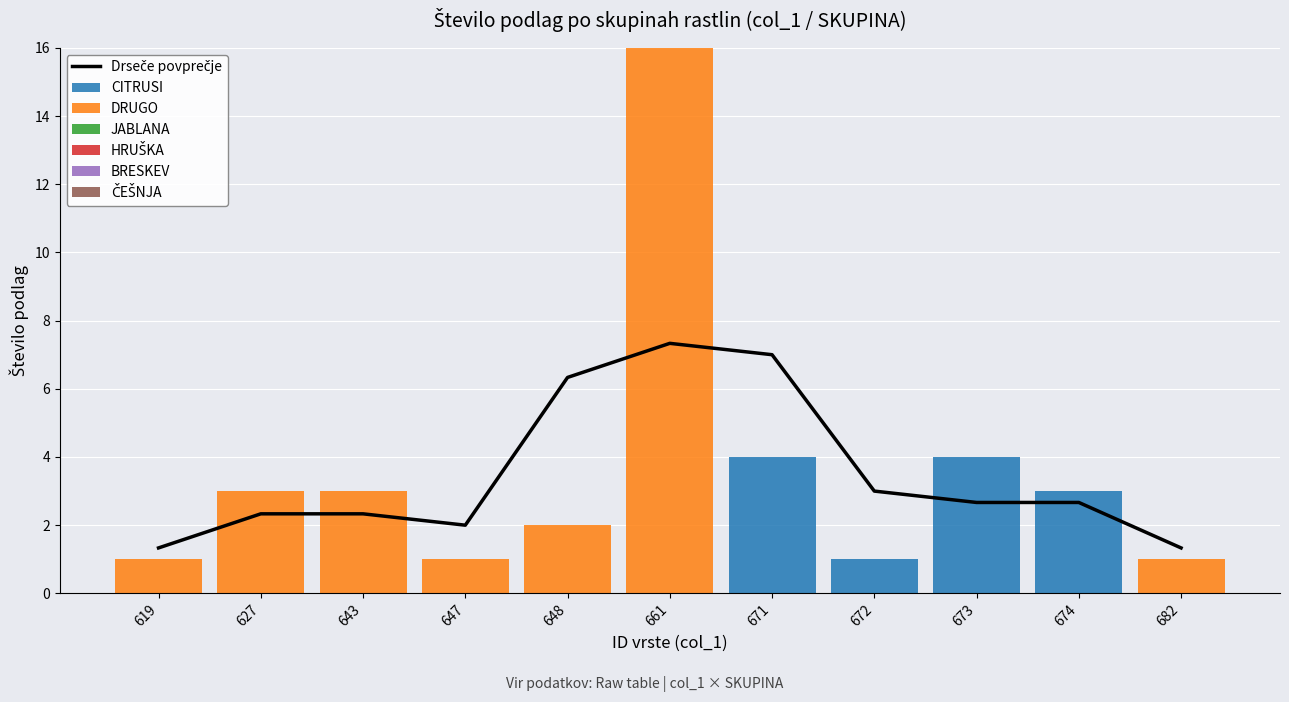

The CITRUSI series shows 0 at 647. True or false?

True